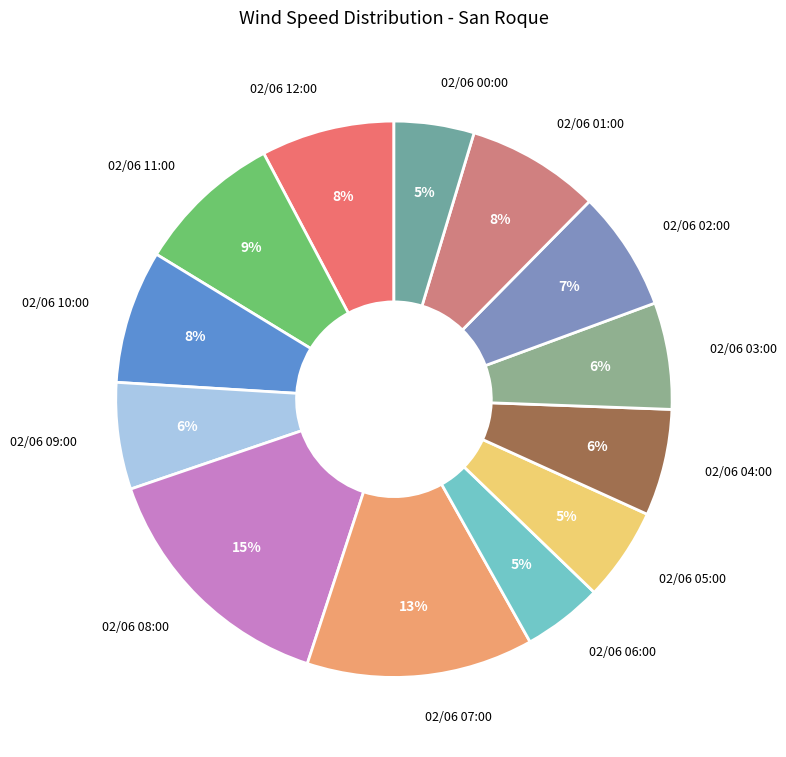

To the nearest percent, what percentage of the pie is 02/06 05:00?

5%